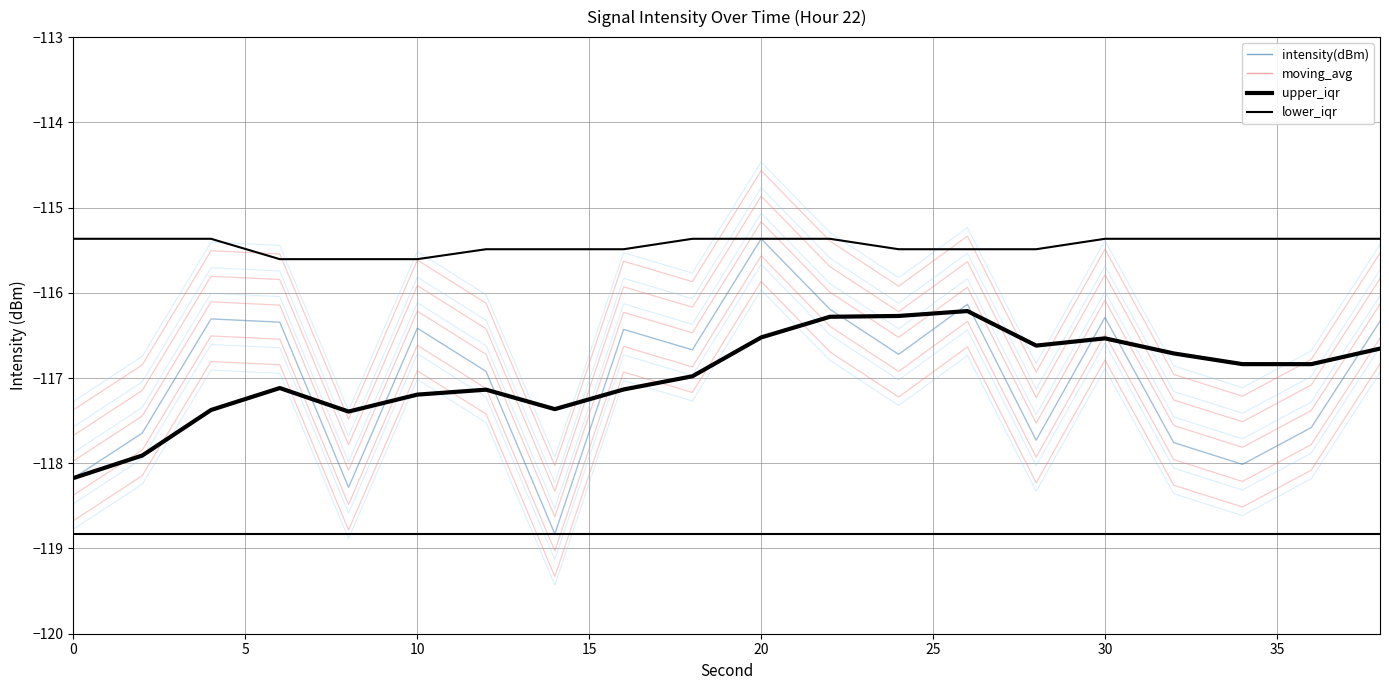

Does the chart have visible grid lines?

Yes